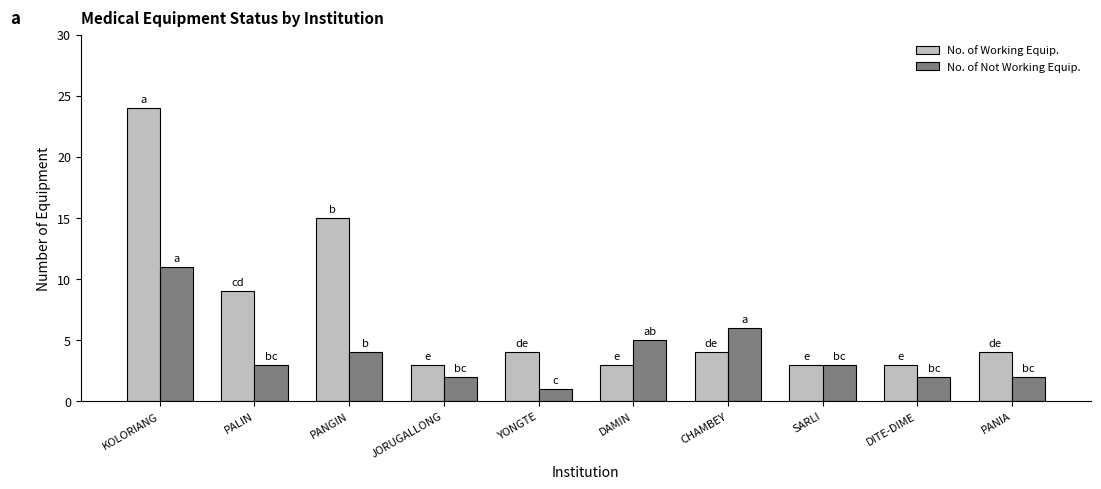

Rank the series at DAMIN from highest to lowest value.

No. of Not Working Equip., No. of Working Equip.